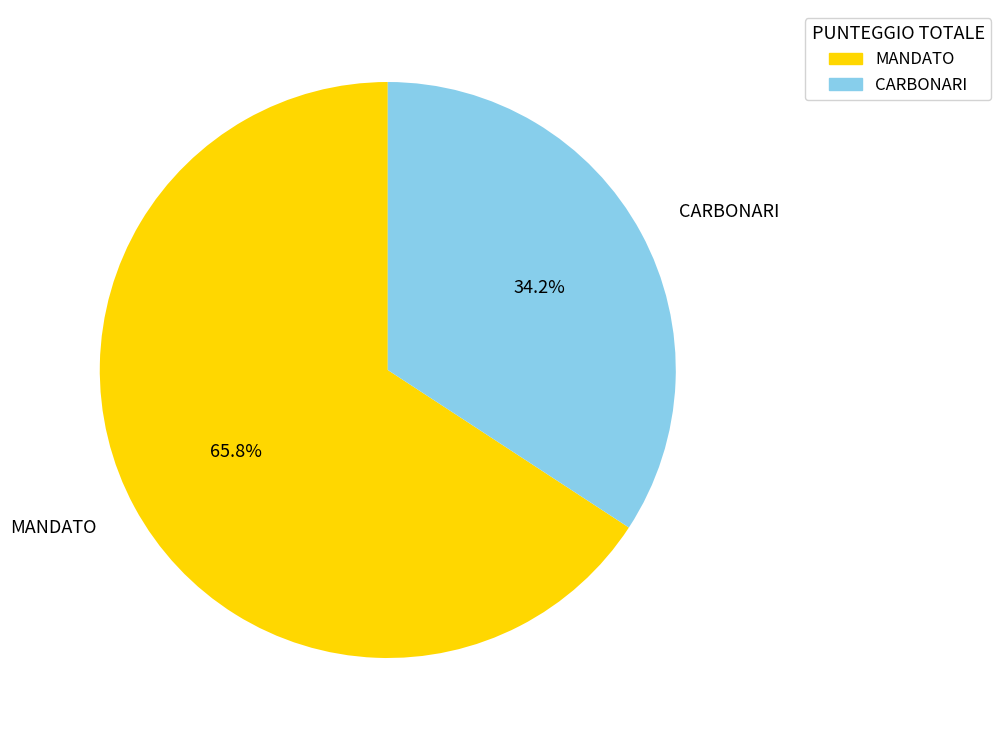

Count the number of slices in the pie.

2